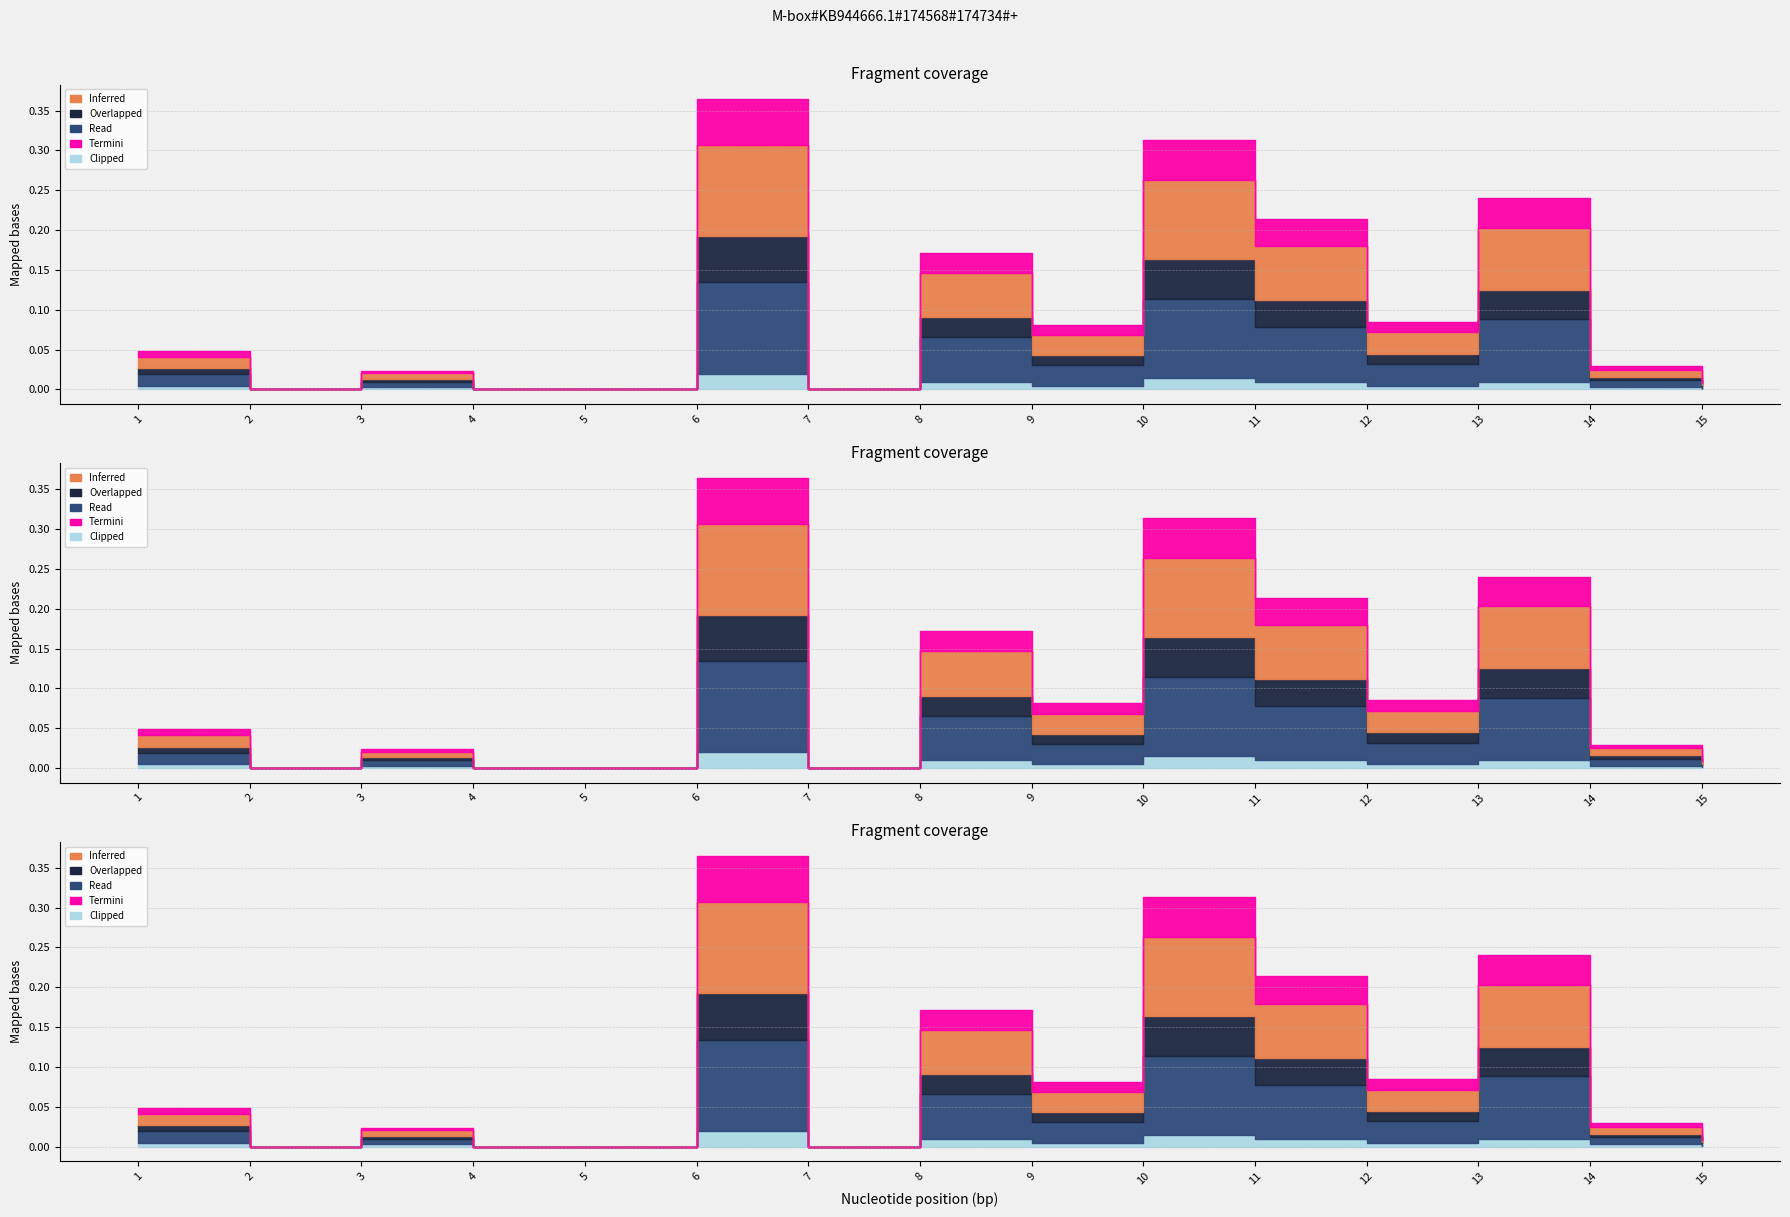

True or false: Clipped and Termini intersect in this chart.

False